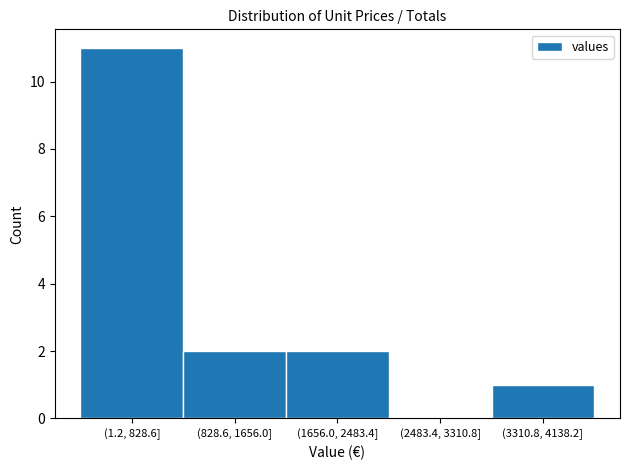

Reading left to right, transcribe all the data shown in this chart.

(1.2, 828.6]=11	(828.6, 1656.0]=2	(1656.0, 2483.4]=2	(2483.4, 3310.8]=0	(3310.8, 4138.2]=1